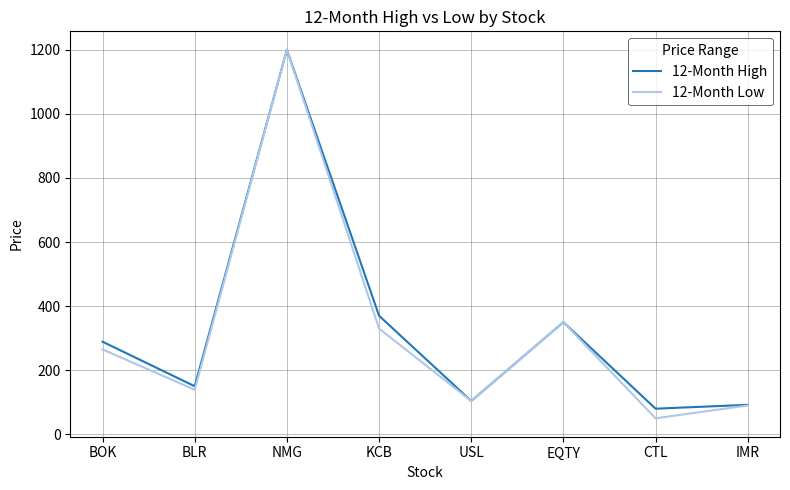

Does the chart display data point markers on the line(s)?

No